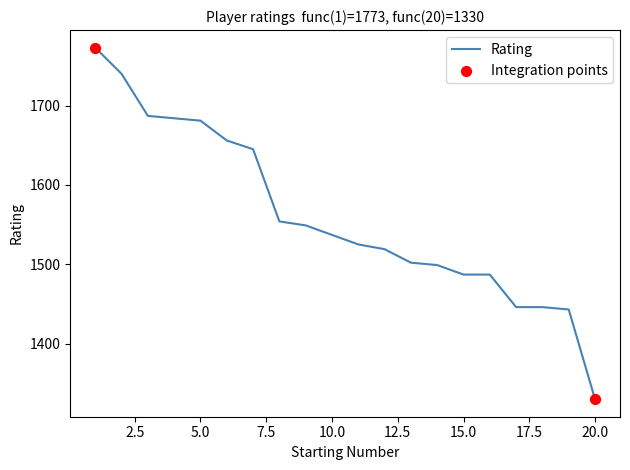

What is the maximum value shown in the chart?

1773